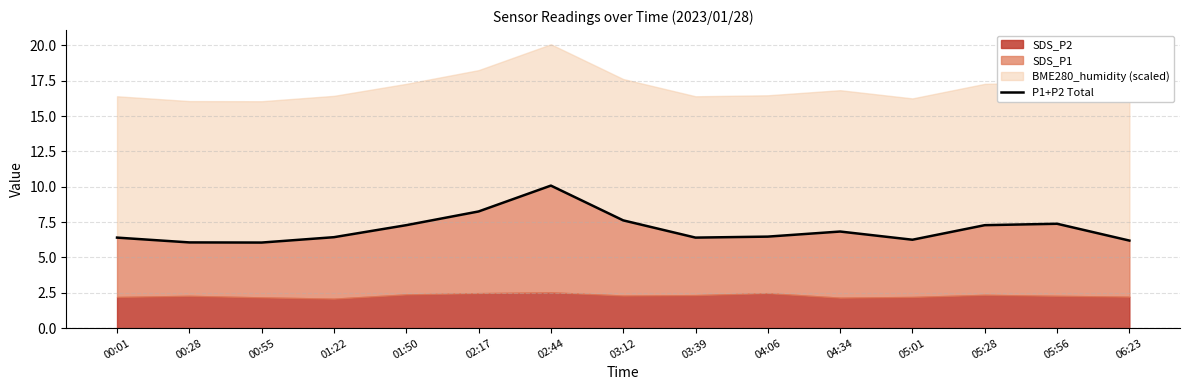

At which category does the data reach its first local valley?

00:55